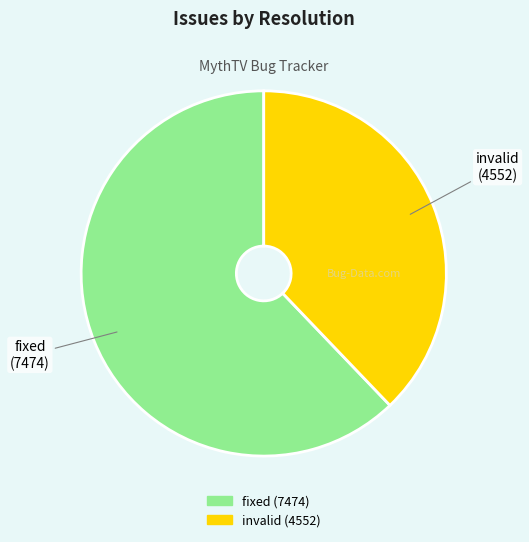

Is there a majority slice in this chart?

Yes